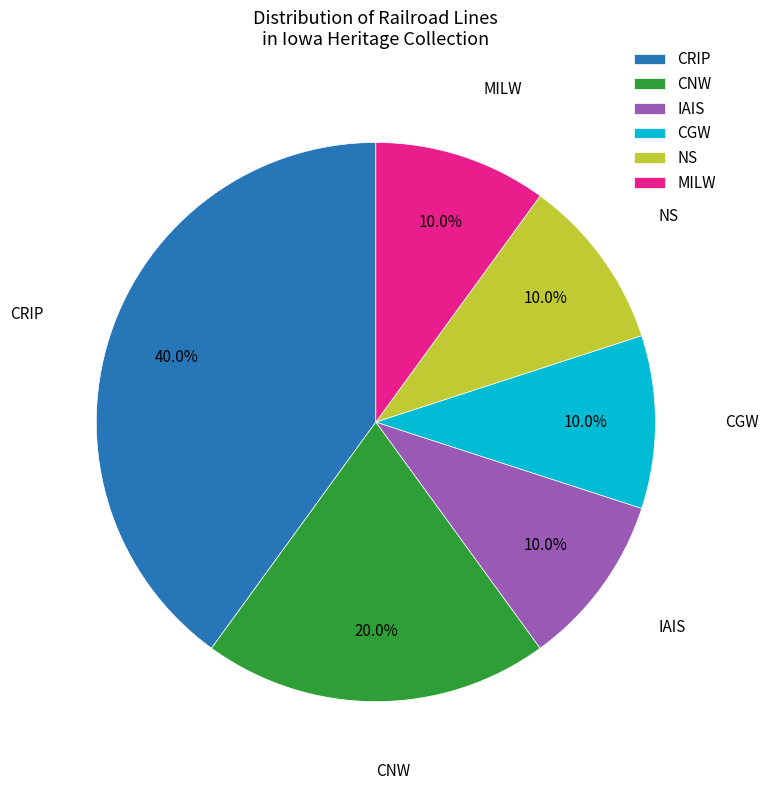

What percentage do MILW and IAIS together represent?

20.0%